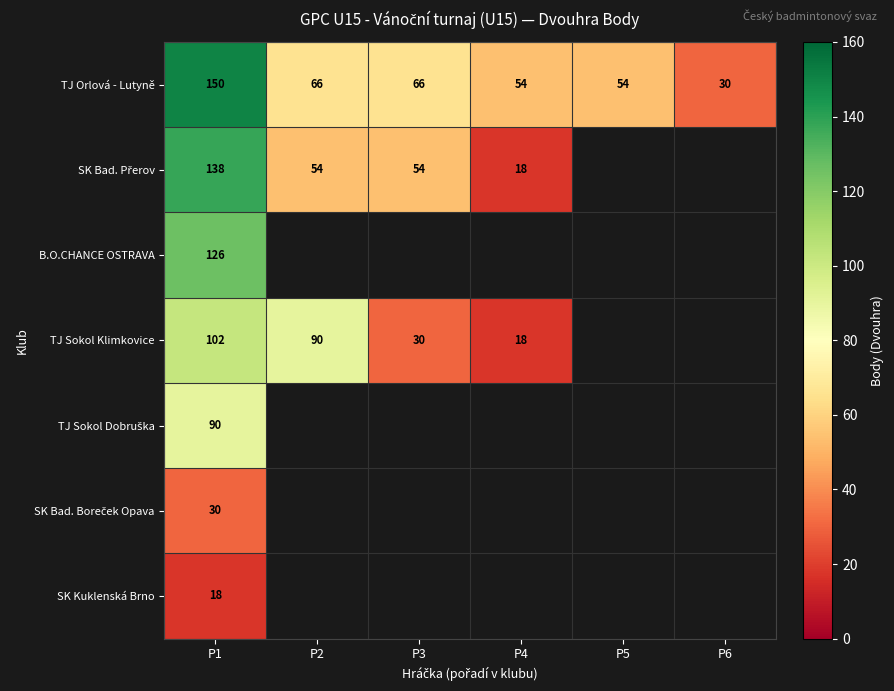

What is the difference between the highest and lowest values at P1?

132